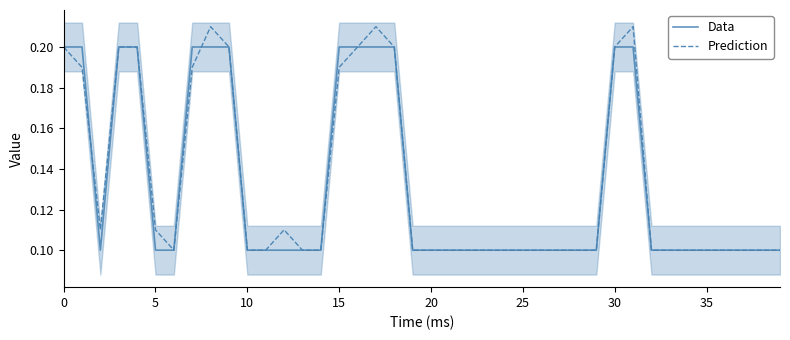

Which series has the largest total across all categories?

Prediction